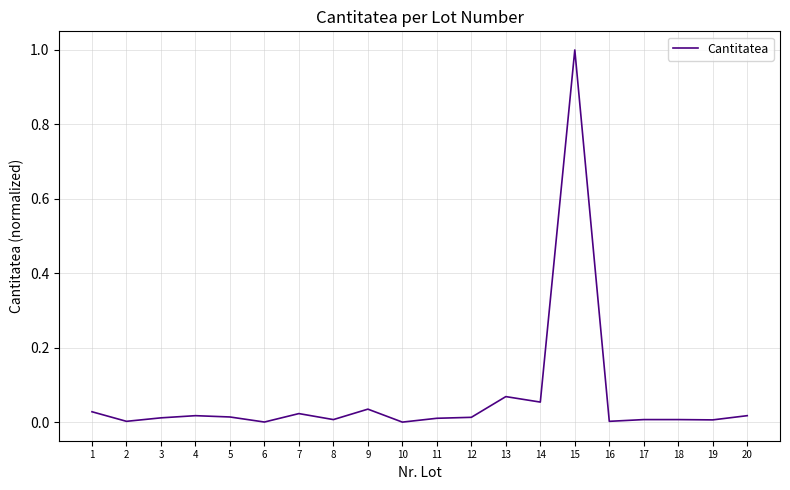

Between 9 and 6, which is larger?

9